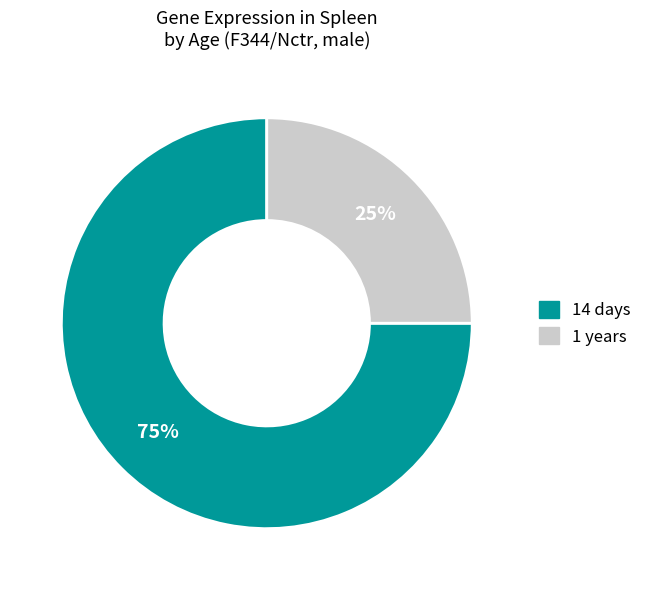

Is it true that 1 years is 25% of the pie?

True